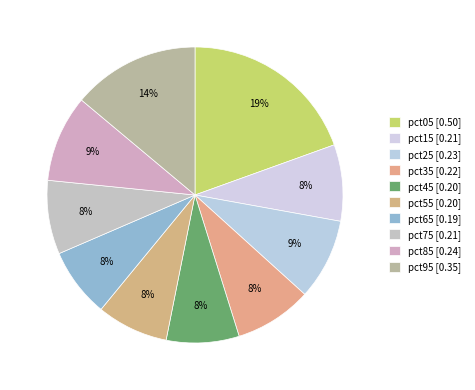

Count the number of slices in the pie.

10